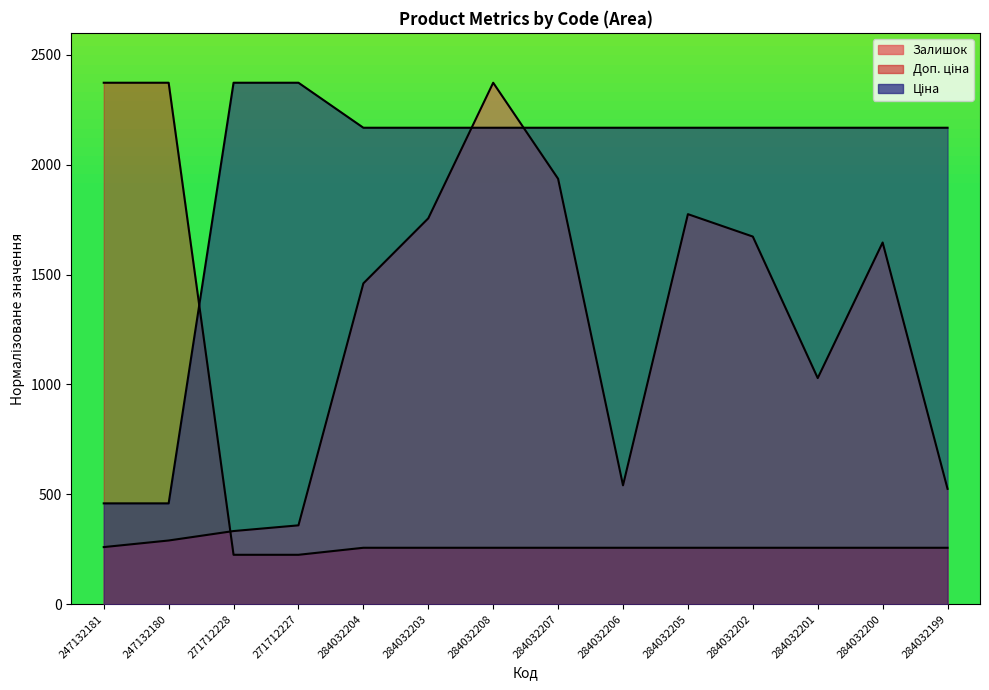

Which has a higher value, 247132180 or 271712228?

271712228